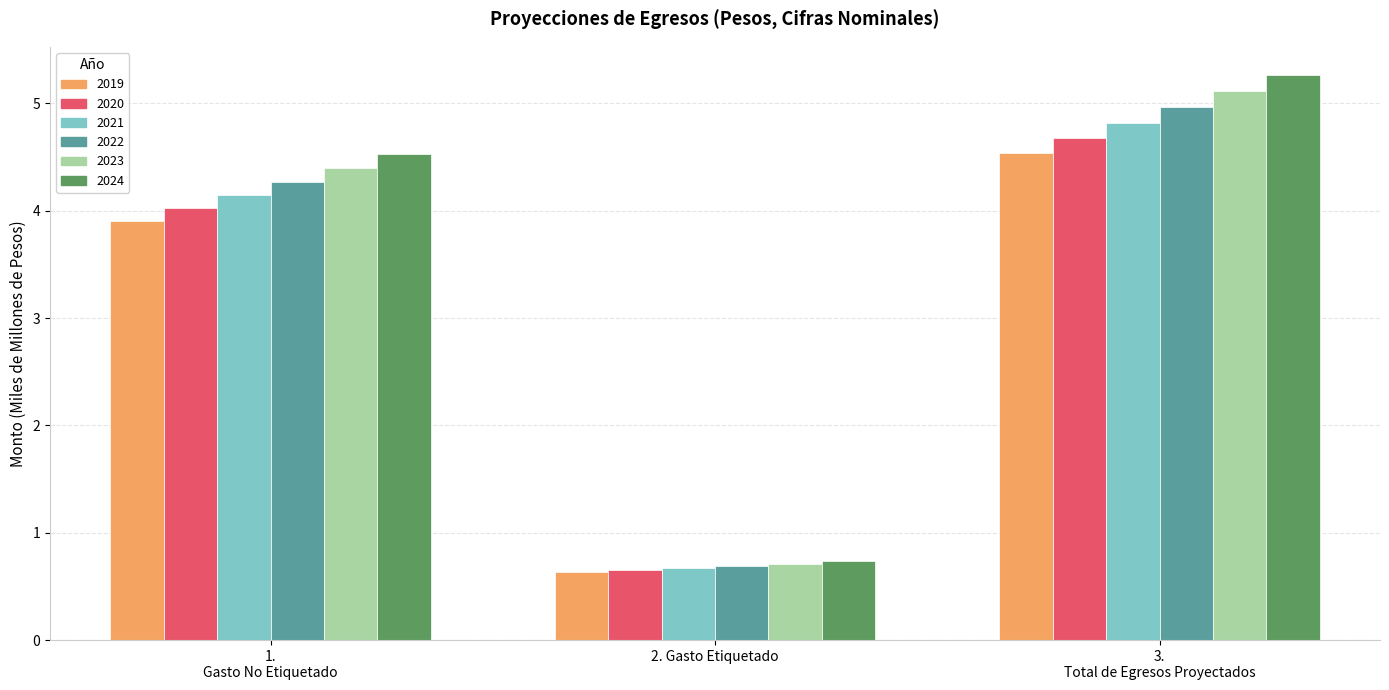

What is the difference between the highest and lowest values at 2. Gasto Etiquetado?

0.1